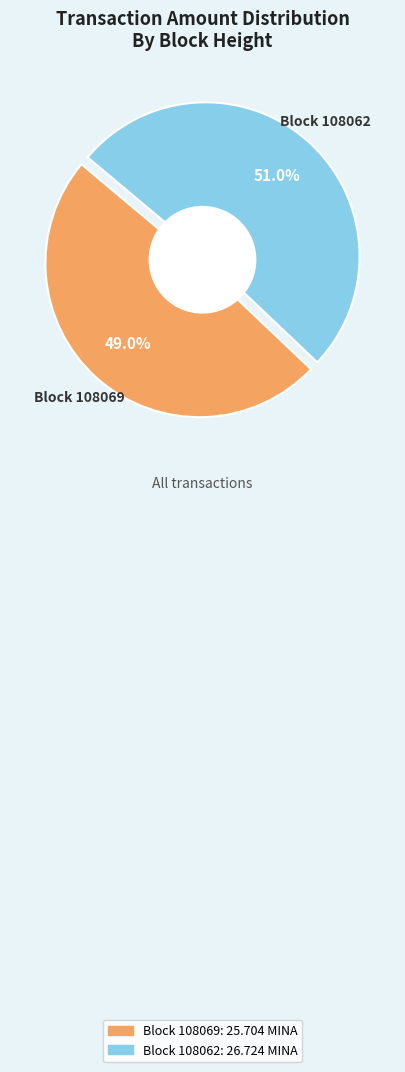

Rank the categories by value from highest to lowest.

108062, 108069